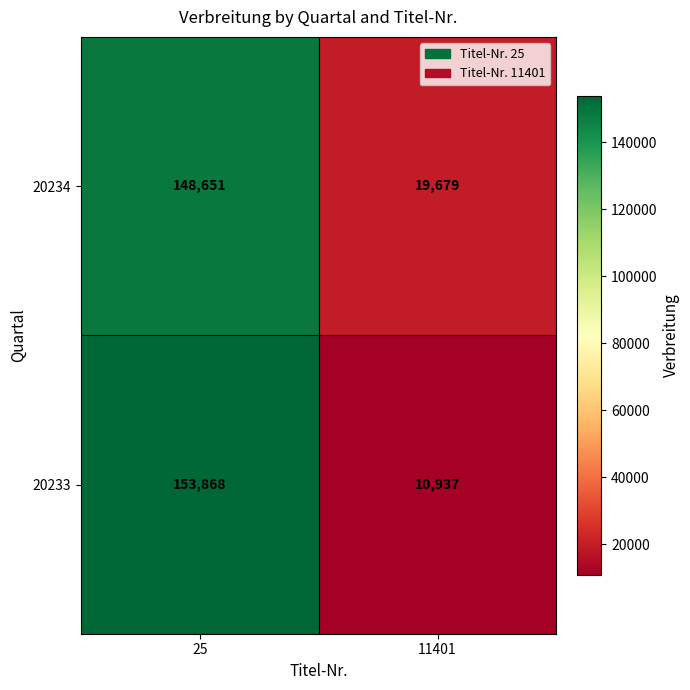

What is the difference between the 20234 values at 11401 and 25?

128972